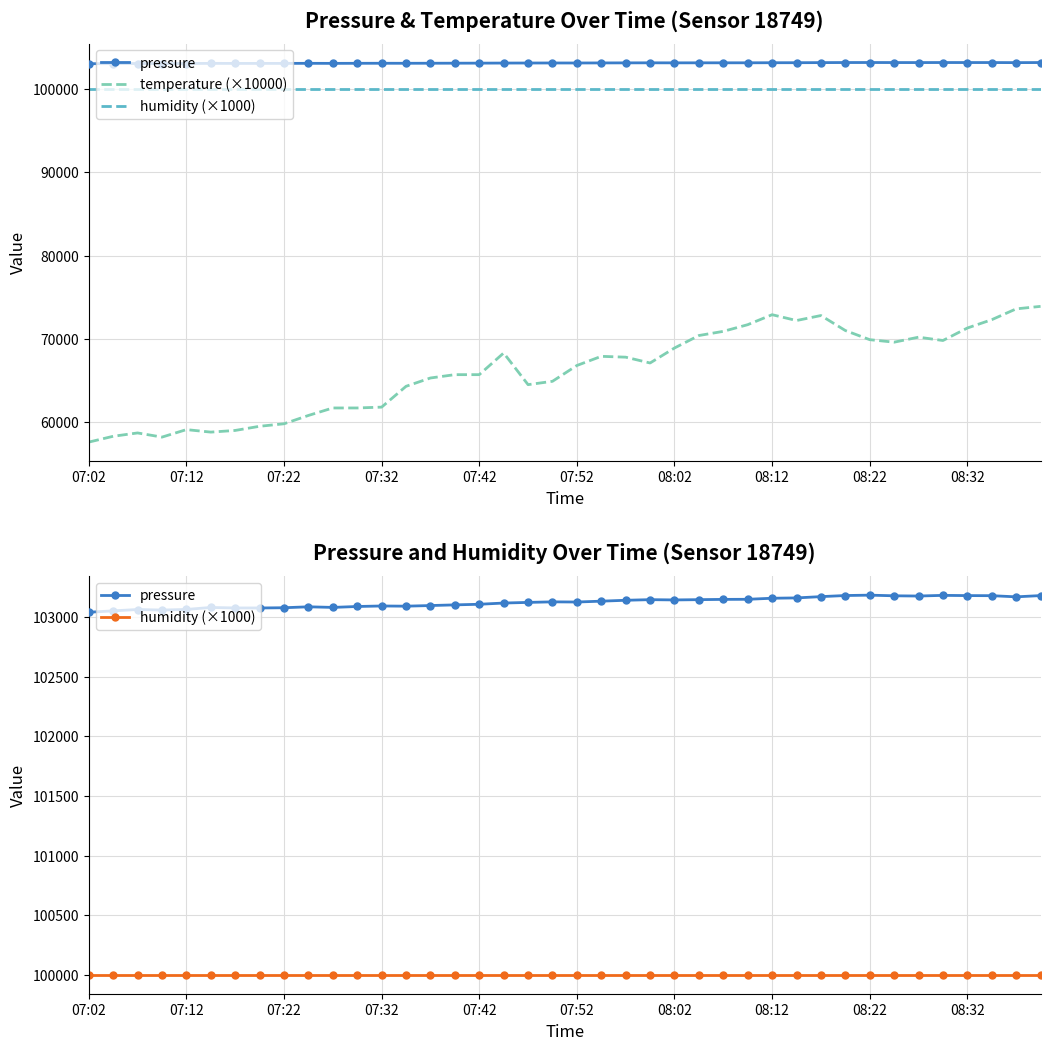

True or false: pressure and temperature (×10000) cross at least once.

False